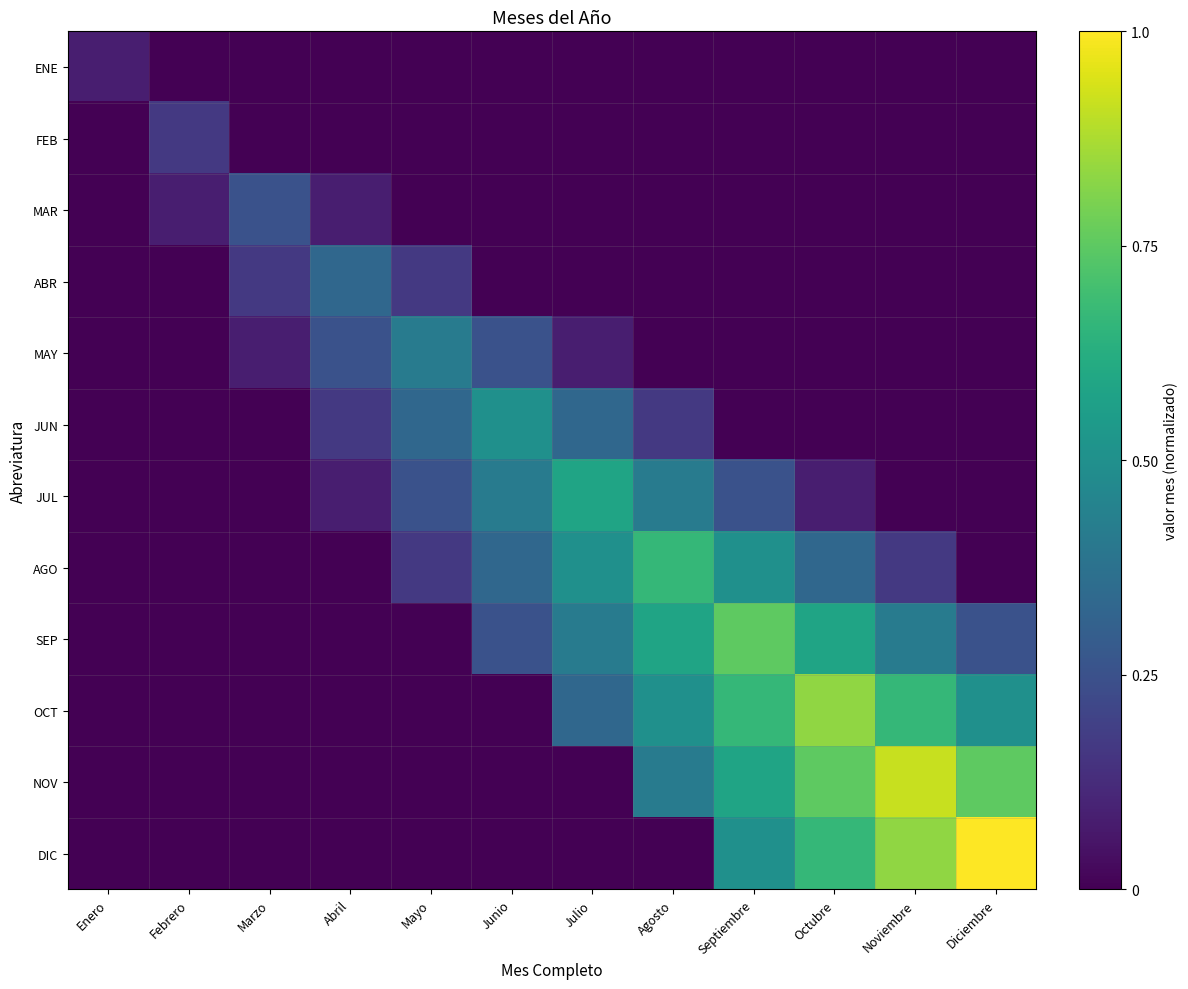

Reading left to right, transcribe all the data shown in this chart.

ENE: Enero=0.1	Febrero=0.0	Marzo=0.0	Abril=0.0	Mayo=0.0	Junio=0.0	Julio=0.0	Agosto=0.0	Septiembre=0.0	Octubre=0.0	Noviembre=0.0	Diciembre=0.0
FEB: Enero=0.0	Febrero=0.2	Marzo=0.0	Abril=0.0	Mayo=0.0	Junio=0.0	Julio=0.0	Agosto=0.0	Septiembre=0.0	Octubre=0.0	Noviembre=0.0	Diciembre=0.0
MAR: Enero=0.0	Febrero=0.1	Marzo=0.2	Abril=0.1	Mayo=0.0	Junio=0.0	Julio=0.0	Agosto=0.0	Septiembre=0.0	Octubre=0.0	Noviembre=0.0	Diciembre=0.0
ABR: Enero=0.0	Febrero=0.0	Marzo=0.2	Abril=0.3	Mayo=0.2	Junio=0.0	Julio=0.0	Agosto=0.0	Septiembre=0.0	Octubre=0.0	Noviembre=0.0	Diciembre=0.0
MAY: Enero=0.0	Febrero=0.0	Marzo=0.1	Abril=0.2	Mayo=0.4	Junio=0.2	Julio=0.1	Agosto=0.0	Septiembre=0.0	Octubre=0.0	Noviembre=0.0	Diciembre=0.0
JUN: Enero=0.0	Febrero=0.0	Marzo=0.0	Abril=0.2	Mayo=0.3	Junio=0.5	Julio=0.3	Agosto=0.2	Septiembre=0.0	Octubre=0.0	Noviembre=0.0	Diciembre=0.0
JUL: Enero=0.0	Febrero=0.0	Marzo=0.0	Abril=0.1	Mayo=0.2	Junio=0.4	Julio=0.6	Agosto=0.4	Septiembre=0.2	Octubre=0.1	Noviembre=0.0	Diciembre=0.0
AGO: Enero=0.0	Febrero=0.0	Marzo=0.0	Abril=0.0	Mayo=0.2	Junio=0.3	Julio=0.5	Agosto=0.7	Septiembre=0.5	Octubre=0.3	Noviembre=0.2	Diciembre=0.0
SEP: Enero=0.0	Febrero=0.0	Marzo=0.0	Abril=0.0	Mayo=0.0	Junio=0.2	Julio=0.4	Agosto=0.6	Septiembre=0.8	Octubre=0.6	Noviembre=0.4	Diciembre=0.2
OCT: Enero=0.0	Febrero=0.0	Marzo=0.0	Abril=0.0	Mayo=0.0	Junio=0.0	Julio=0.3	Agosto=0.5	Septiembre=0.7	Octubre=0.8	Noviembre=0.7	Diciembre=0.5
NOV: Enero=0.0	Febrero=0.0	Marzo=0.0	Abril=0.0	Mayo=0.0	Junio=0.0	Julio=0.0	Agosto=0.4	Septiembre=0.6	Octubre=0.8	Noviembre=0.9	Diciembre=0.8
DIC: Enero=0.0	Febrero=0.0	Marzo=0.0	Abril=0.0	Mayo=0.0	Junio=0.0	Julio=0.0	Agosto=0.0	Septiembre=0.5	Octubre=0.7	Noviembre=0.8	Diciembre=1.0